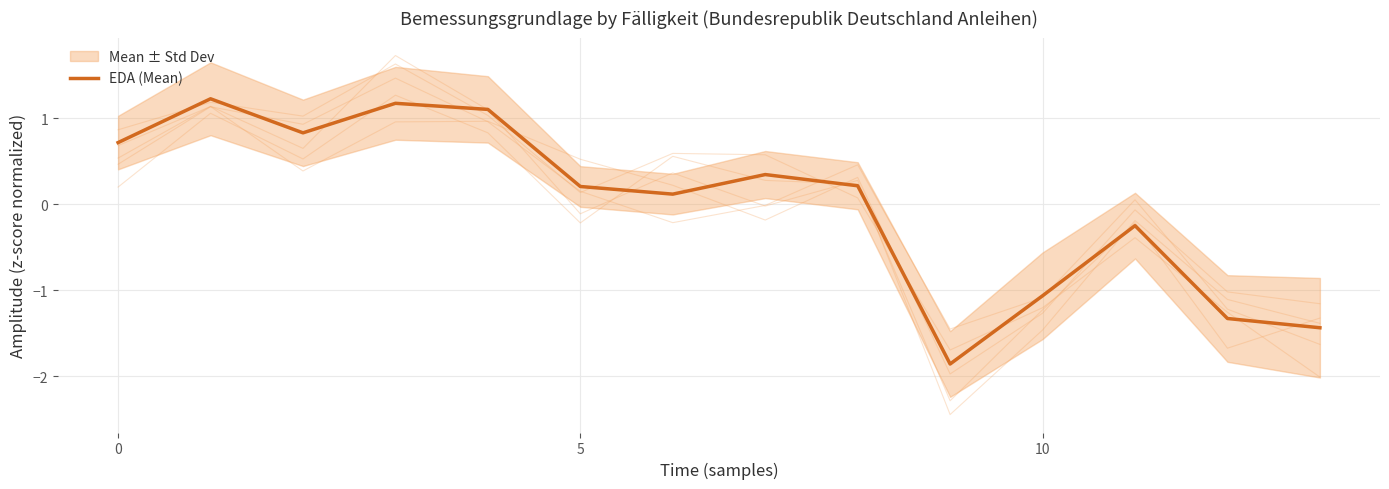

How many values are below 0?

5